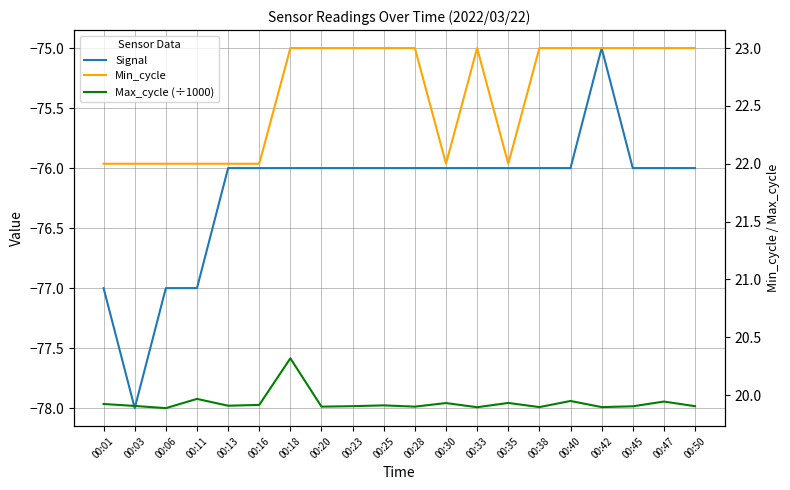

What is the maximum value shown in the chart?

23.0